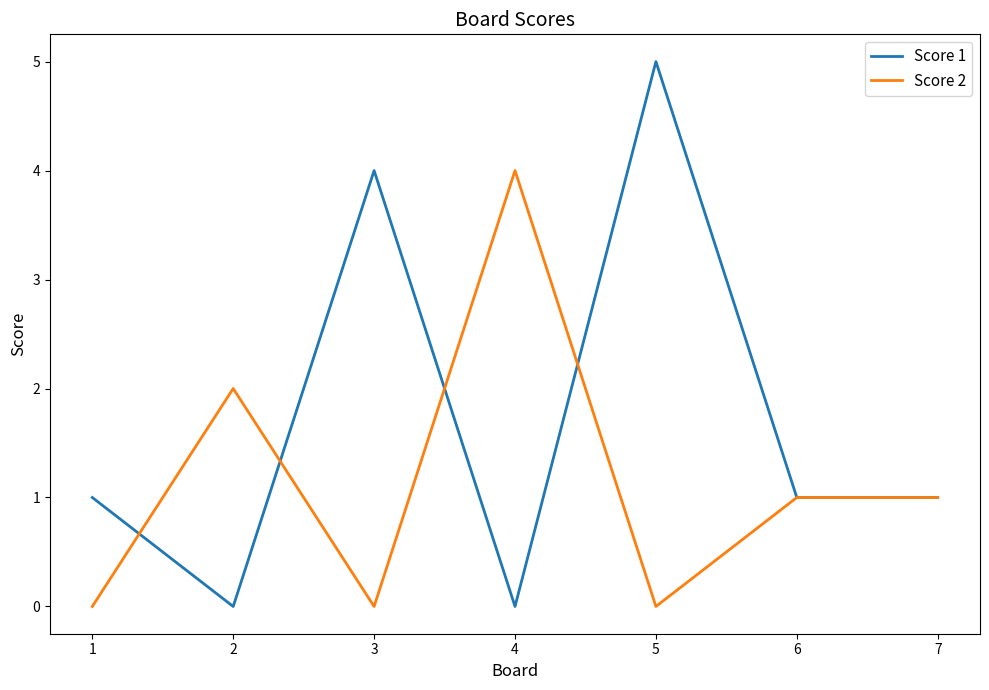

True or false: Score 1 has a value of 5 at 5.

True